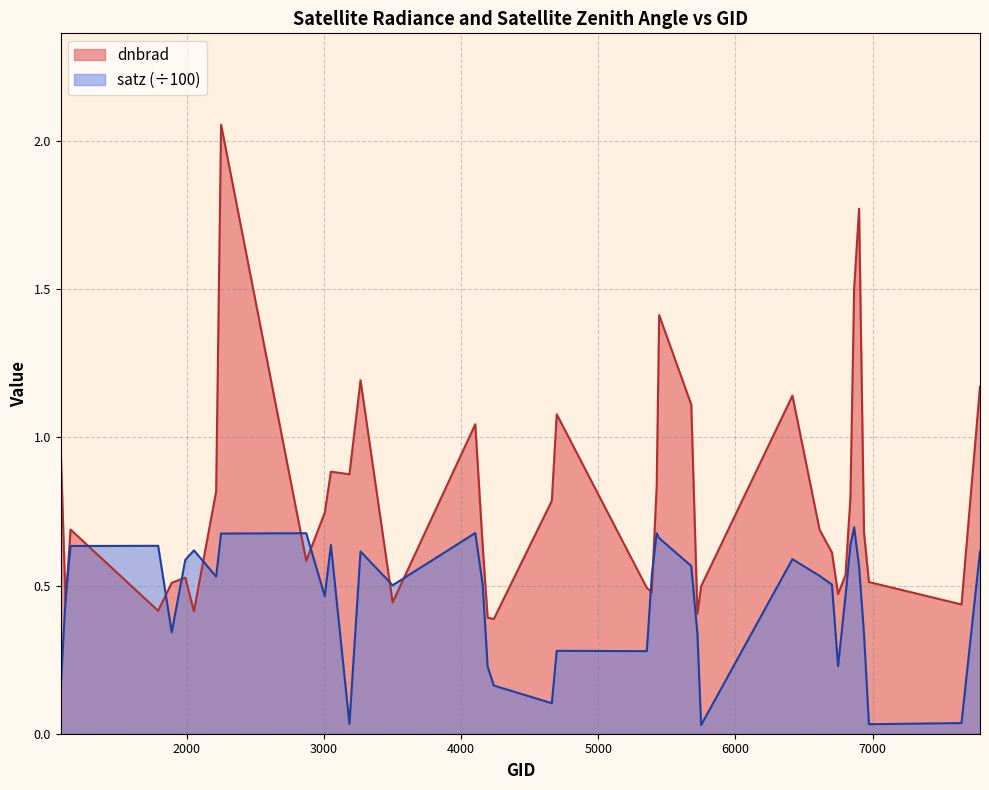

How many categories are shown in the chart?

40